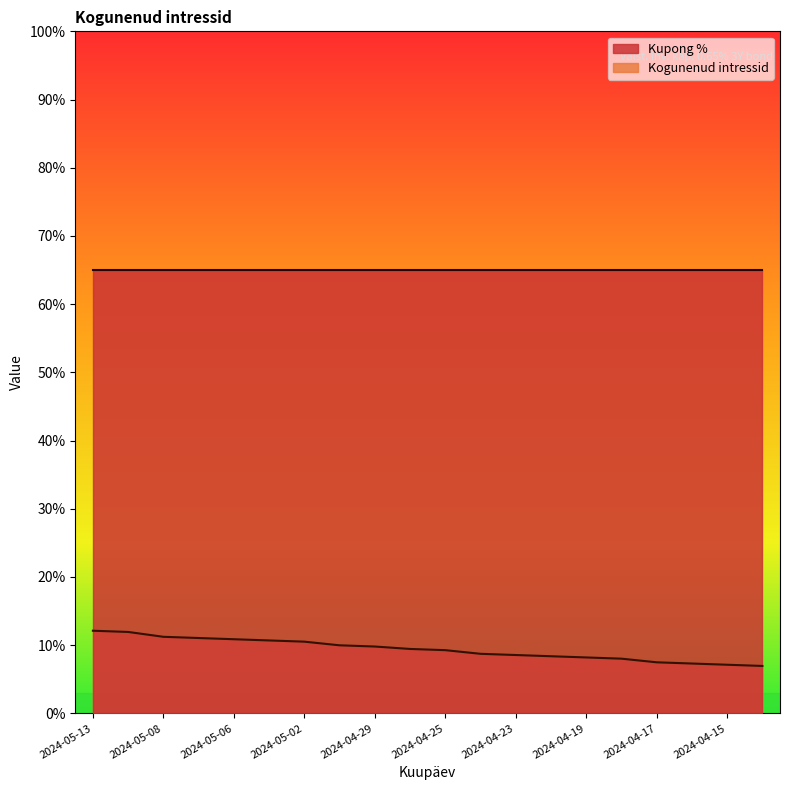

What is the label of the 2nd point from the right?

2024-04-15